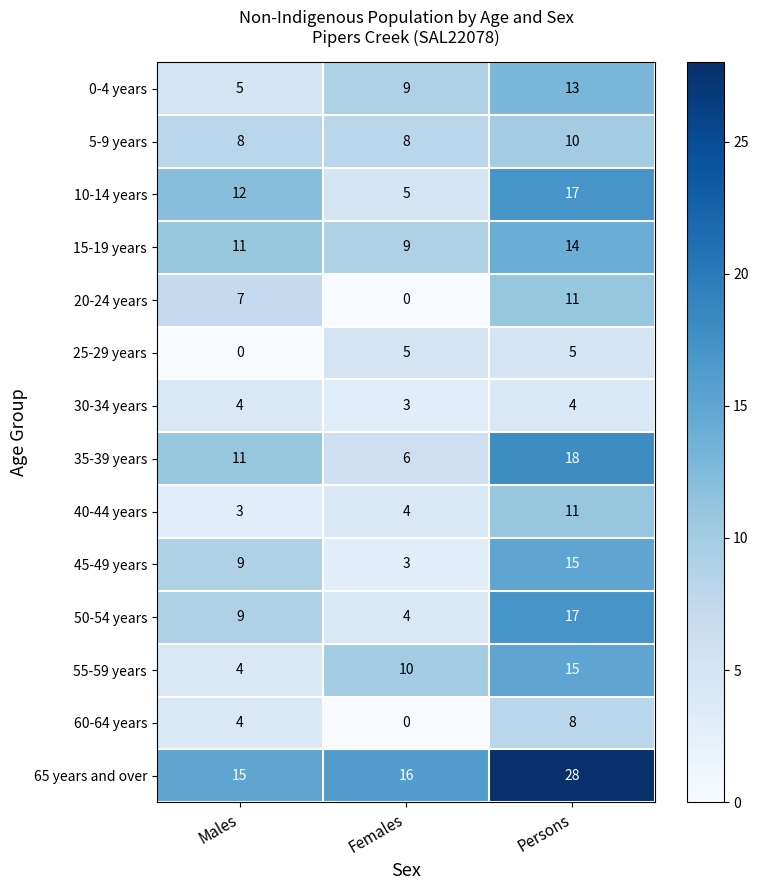

True or false: 15-19 years has a value of 20 at Persons.

False